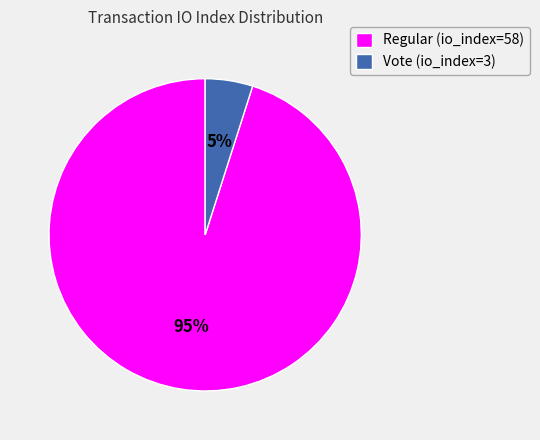

To the nearest percent, what is the average slice percentage?

50%